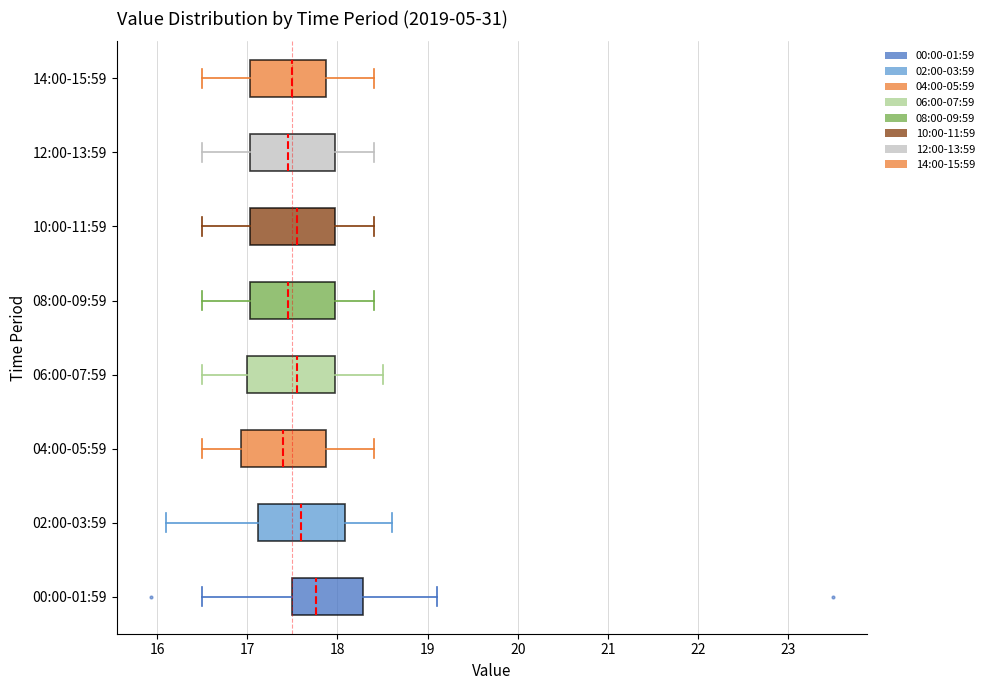

Where does the right whisker of the box for 10:00-11:59 end on the x-axis? The values are not printed on the chart, so give them approximately, as read against the axis.

18.4